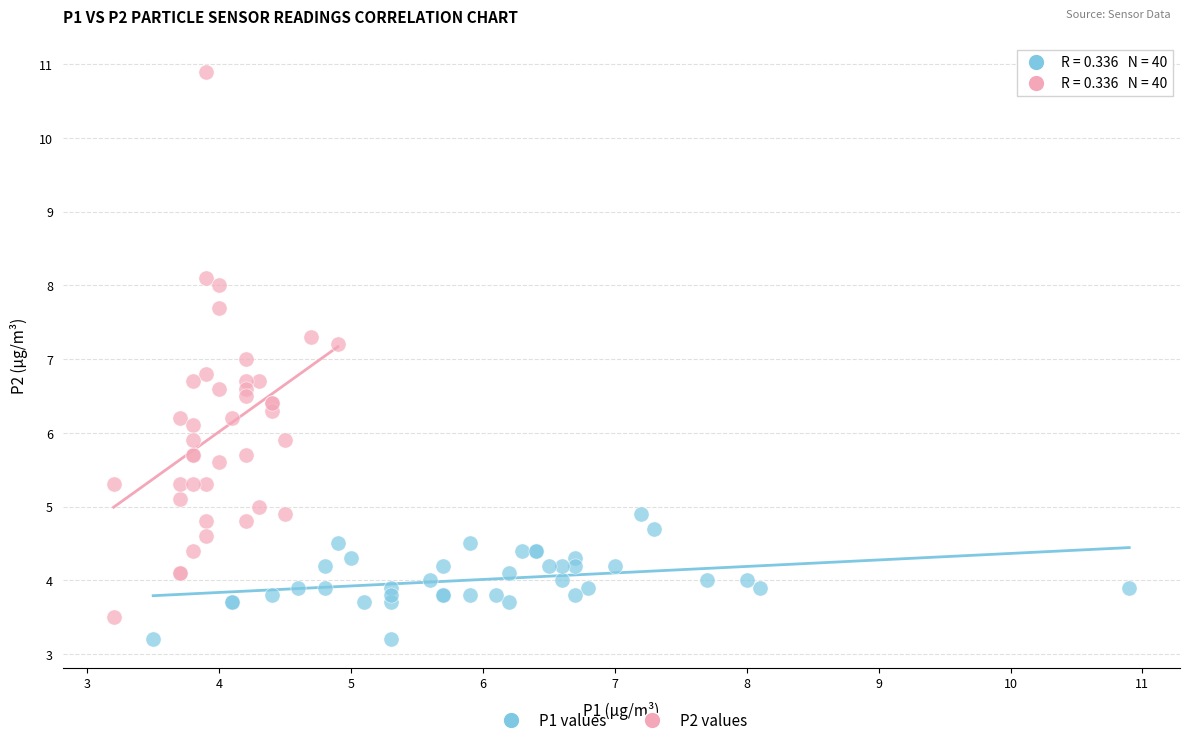

Which series has the largest Y range (max minus min)?

P2 values